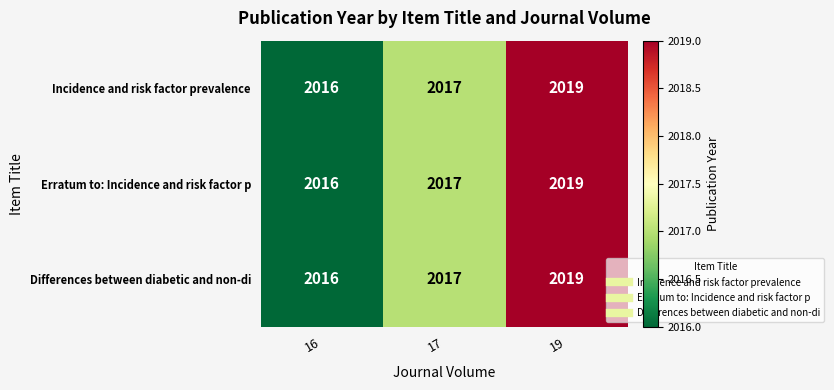

Which label corresponds to the largest value in the chart?

19